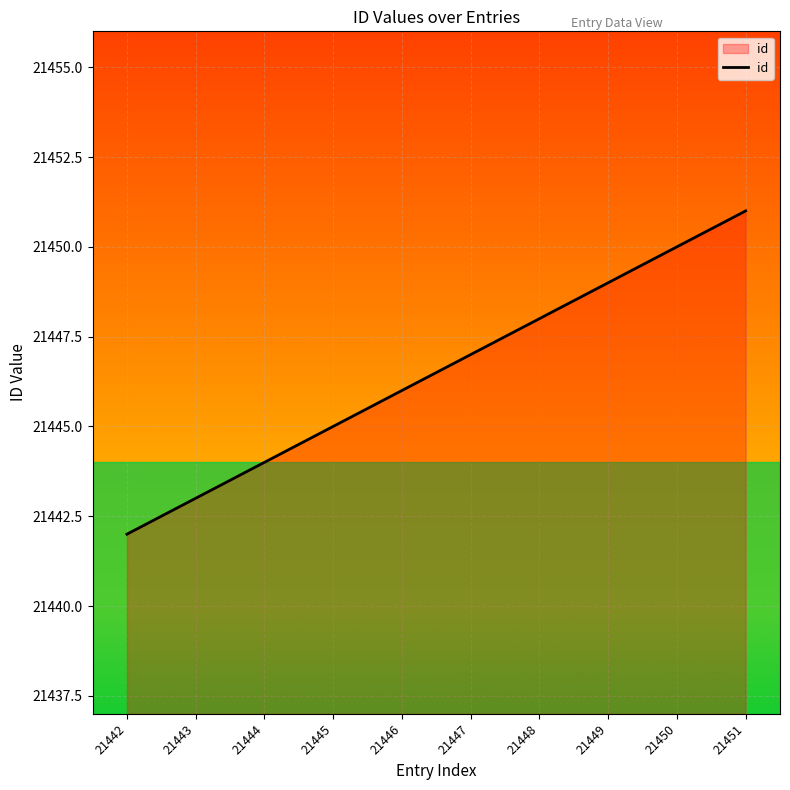

Reading right to left, extract all data points from this chart.

21451	21450	21449	21448	21447	21446	21445	21444	21443	21442